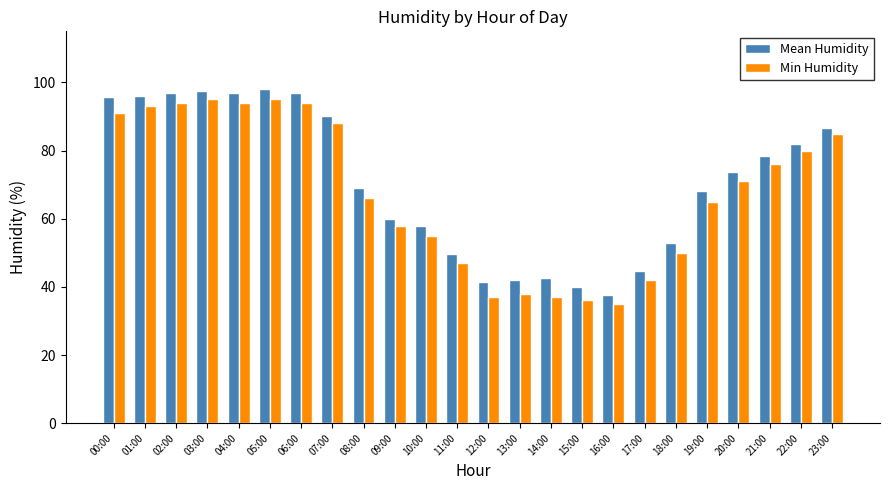

Which series changed the most between 07:00 and 13:00?

Min Humidity